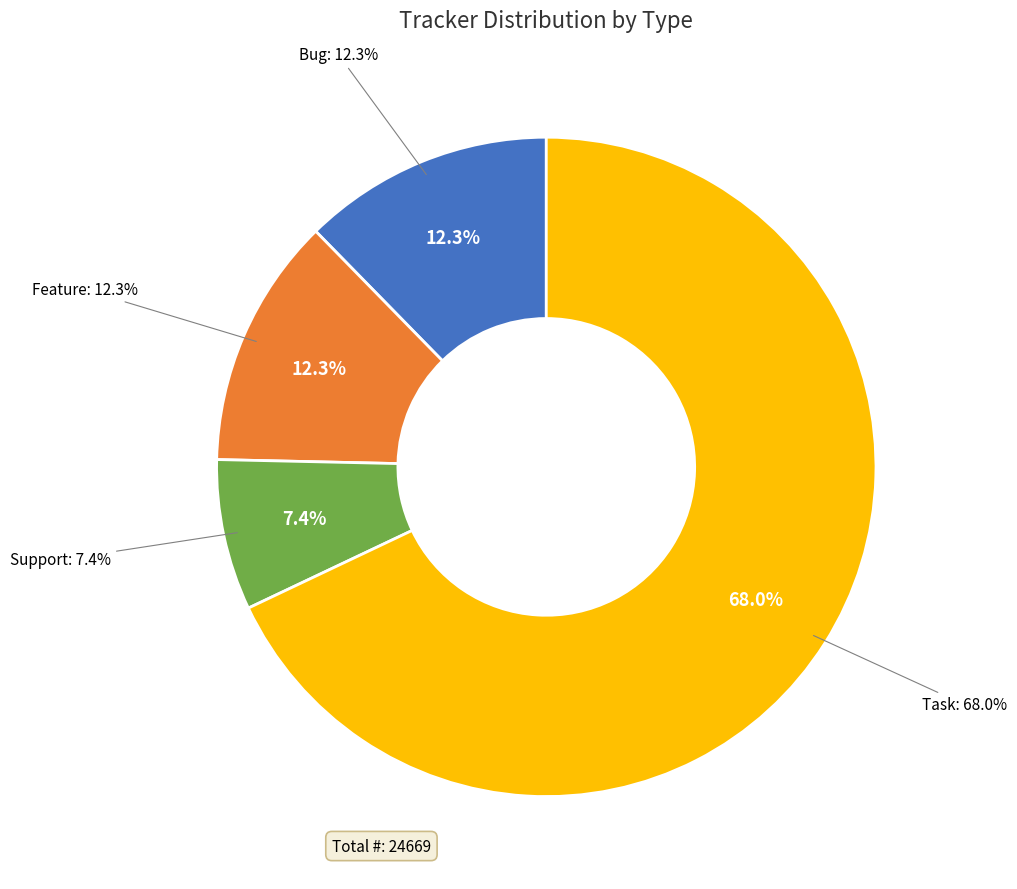

How many segments does this pie chart have?

4